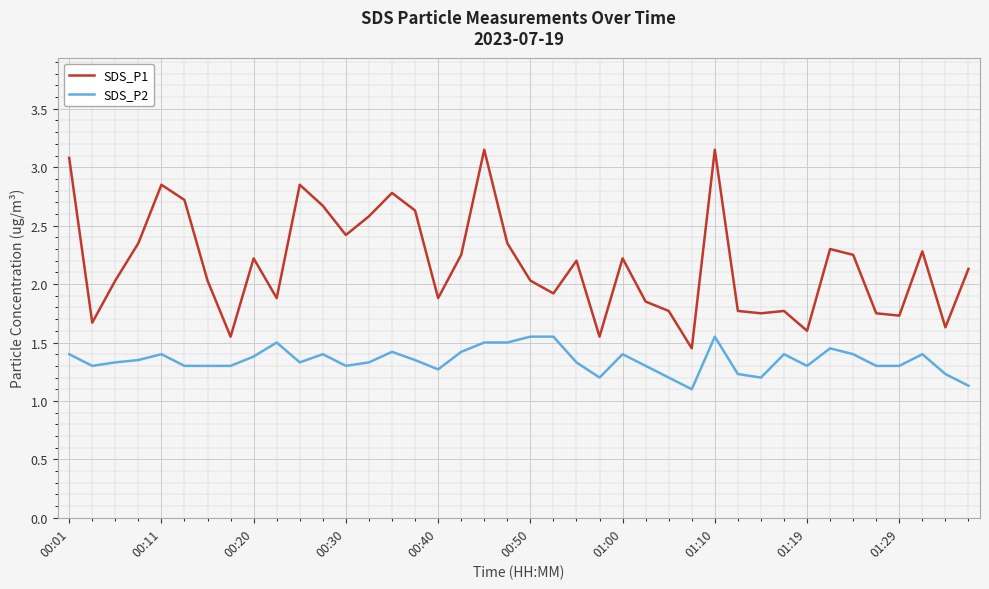

Rank the series by their average value, from lowest to highest.

SDS_P2, SDS_P1